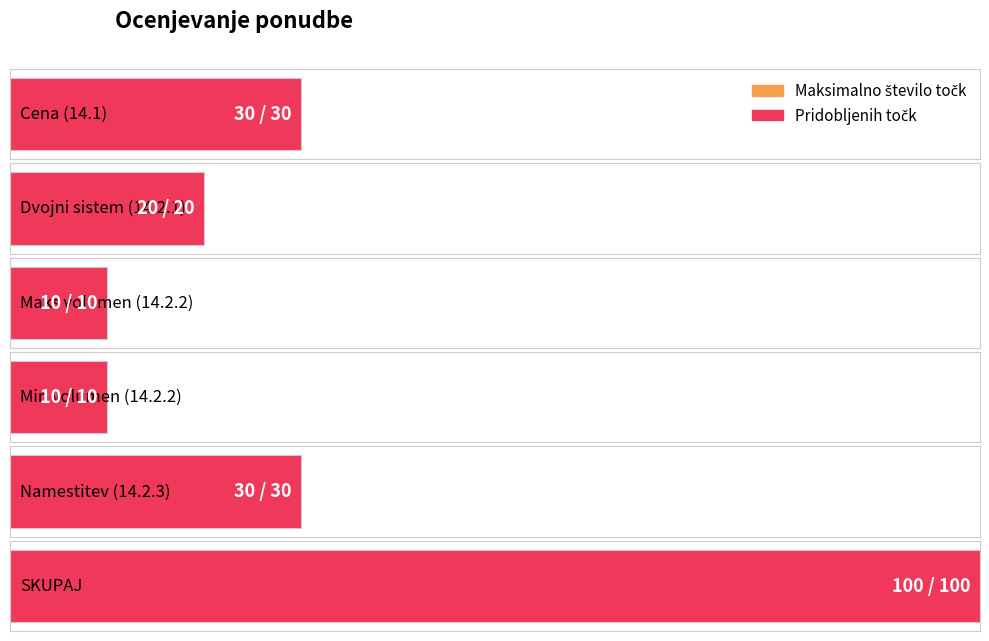

What is the value of the Maksimalno število točk bar at the 1st from the left?

30